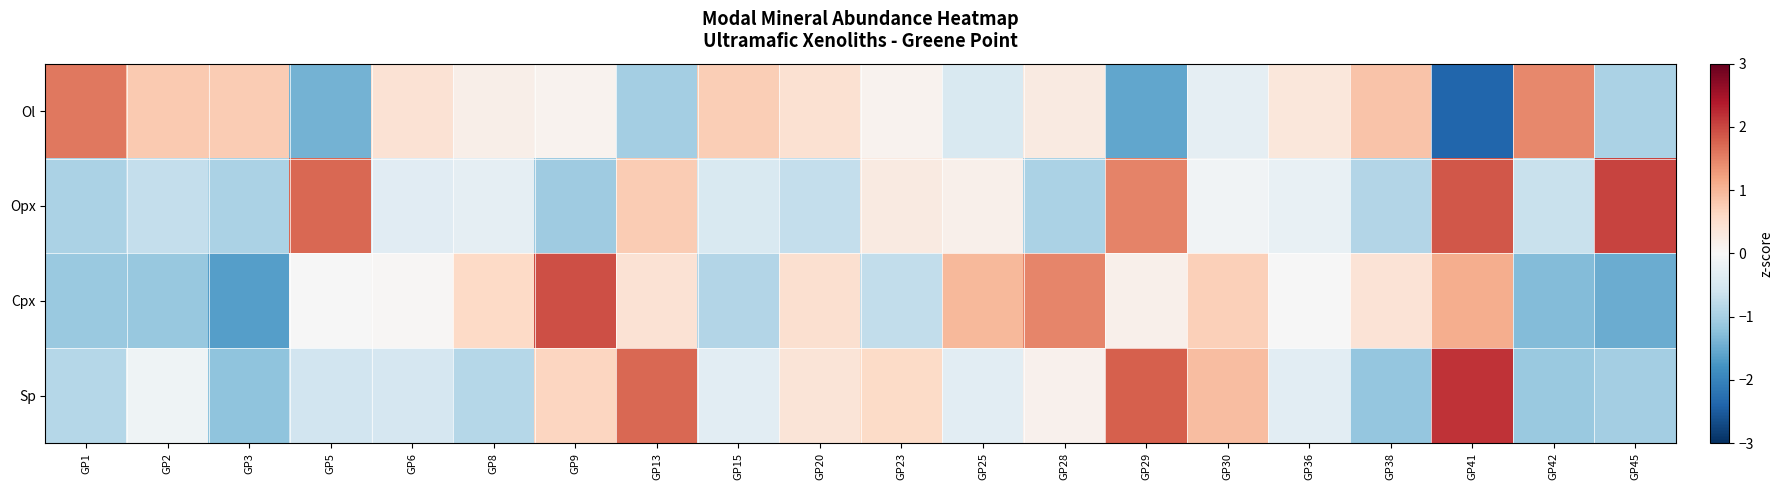

Which series changed the most between GP2 and GP23?

Opx